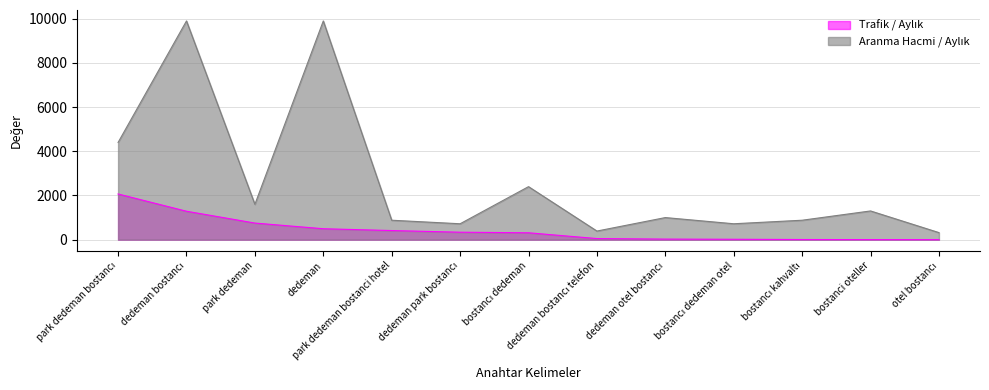

True or false: Aranma Hacmi / Aylık and Trafik / Aylık cross at least once.

False